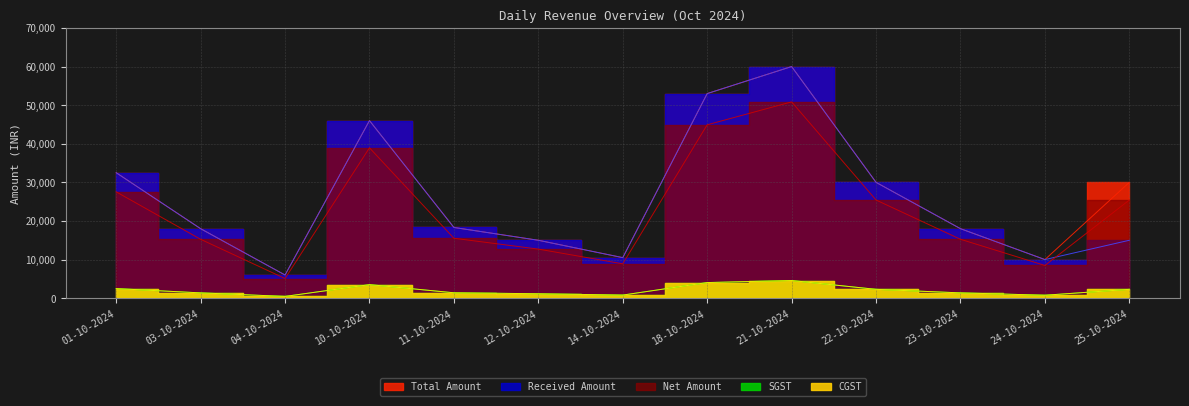

How many data points in Received Amount are above 18000?

6